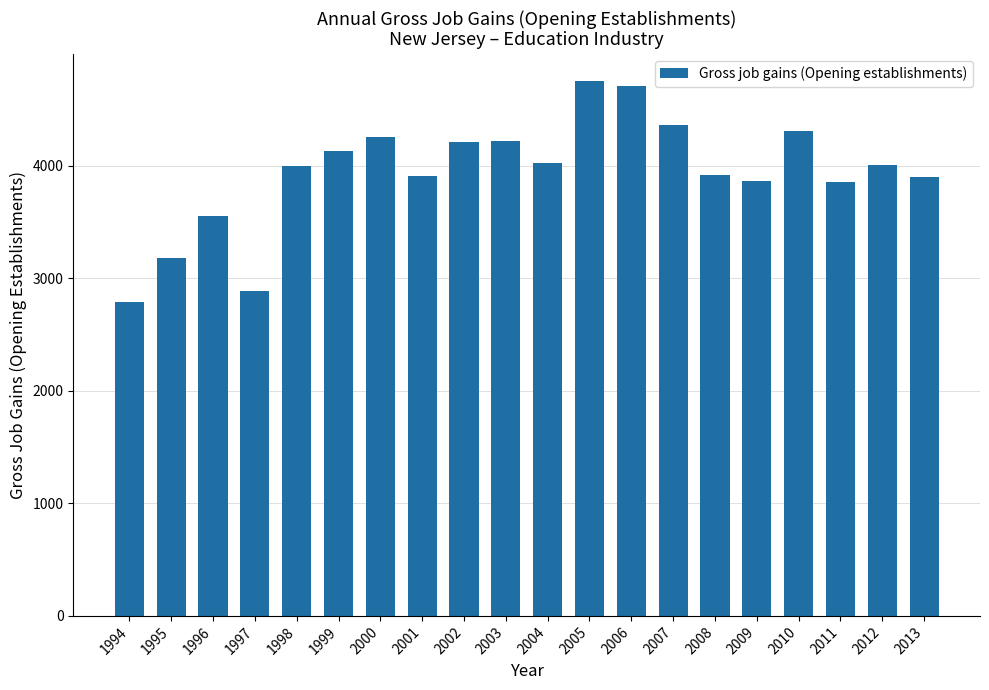

What is the sum of the values at 1994 and 1996?

6346